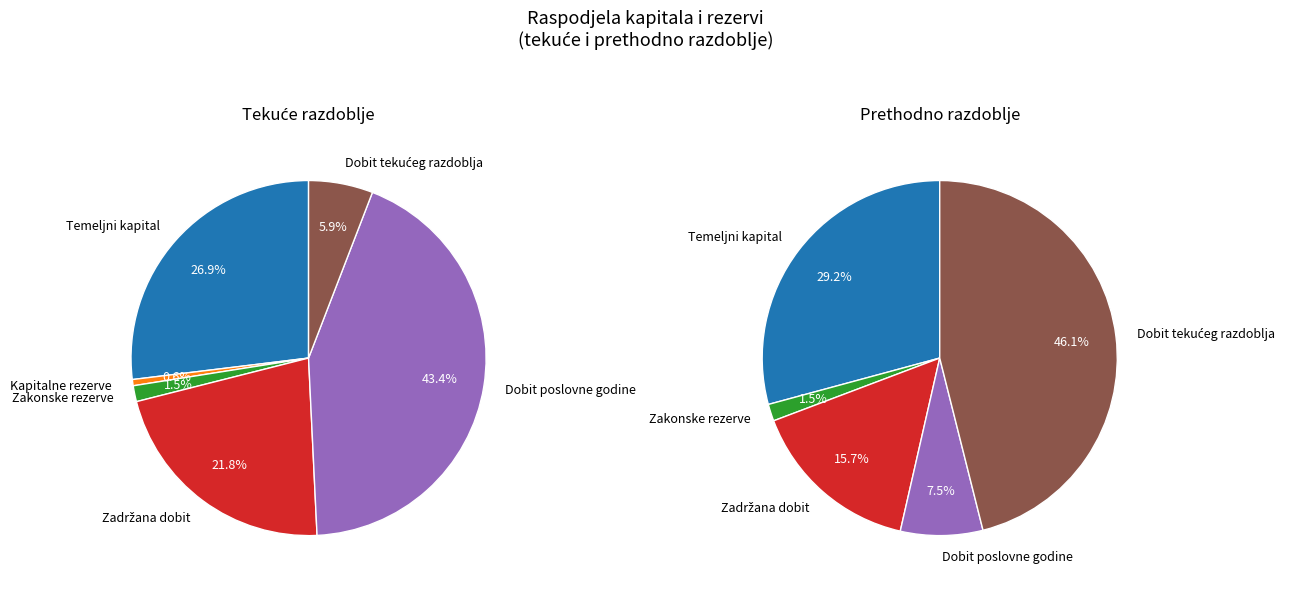

How many slices are in this pie chart?

6